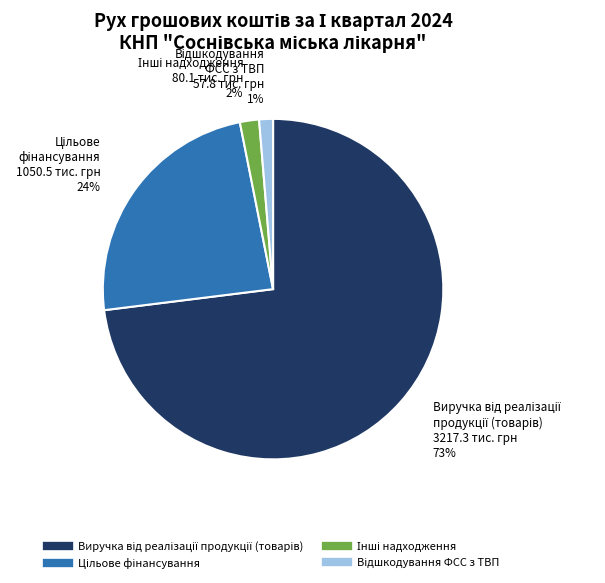

How many slices are in this pie chart?

4